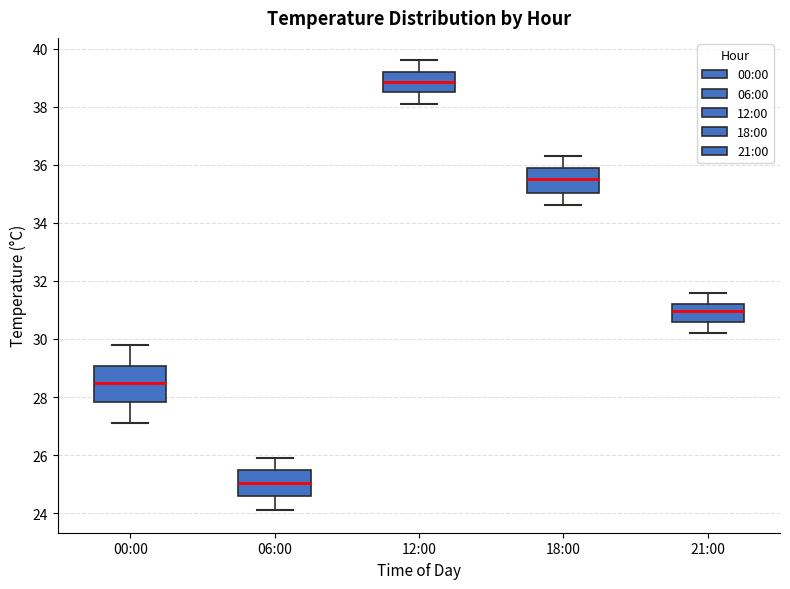

Reading left to right, transcribe this box plot: for each box, give where its median line is, the range the box spans, and where its two whiskers end, as read against the y-axis. The values are not printed on the chart, so give them approximately, as read against the axis.

00:00: median 28.6, box 27.8 to 29.0, whiskers 27.2 to 29.8
06:00: median 25.0, box 24.6 to 25.4, whiskers 24.2 to 26.0
12:00: median 38.8, box 38.6 to 39.2, whiskers 38.2 to 39.6
18:00: median 35.6, box 35.0 to 35.8, whiskers 34.6 to 36.4
21:00: median 31.0, box 30.6 to 31.2, whiskers 30.2 to 31.6